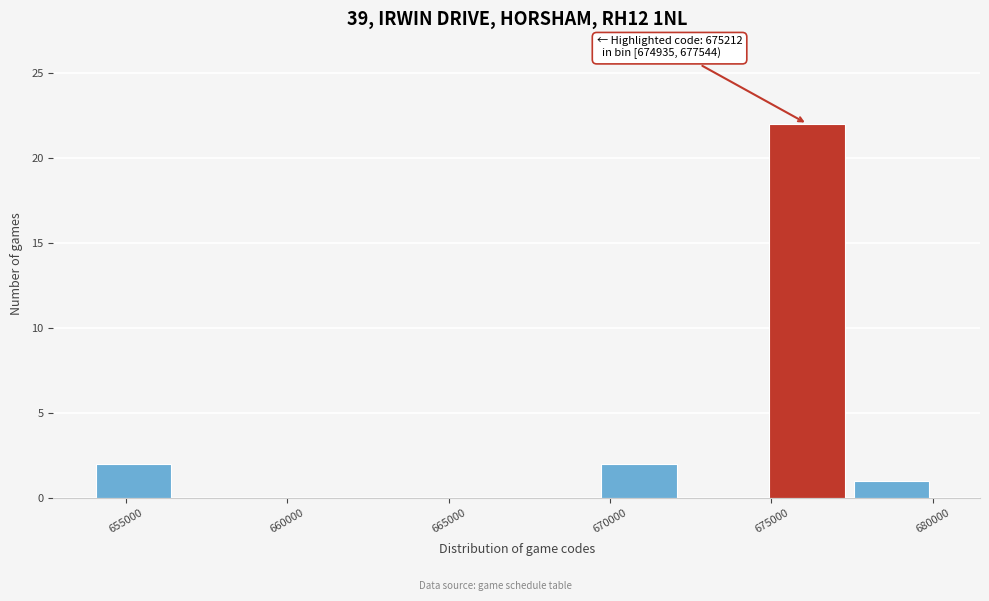

Over which range of the x-axis is the bar tallest?

675000 to 677500